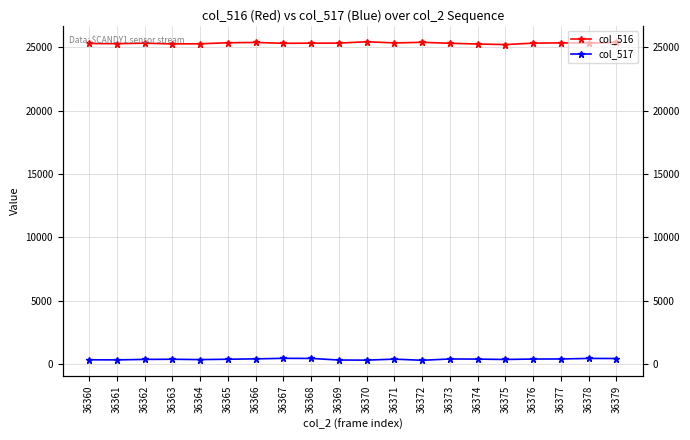

What is the value of the col_517 point at the 15th from the left?

418